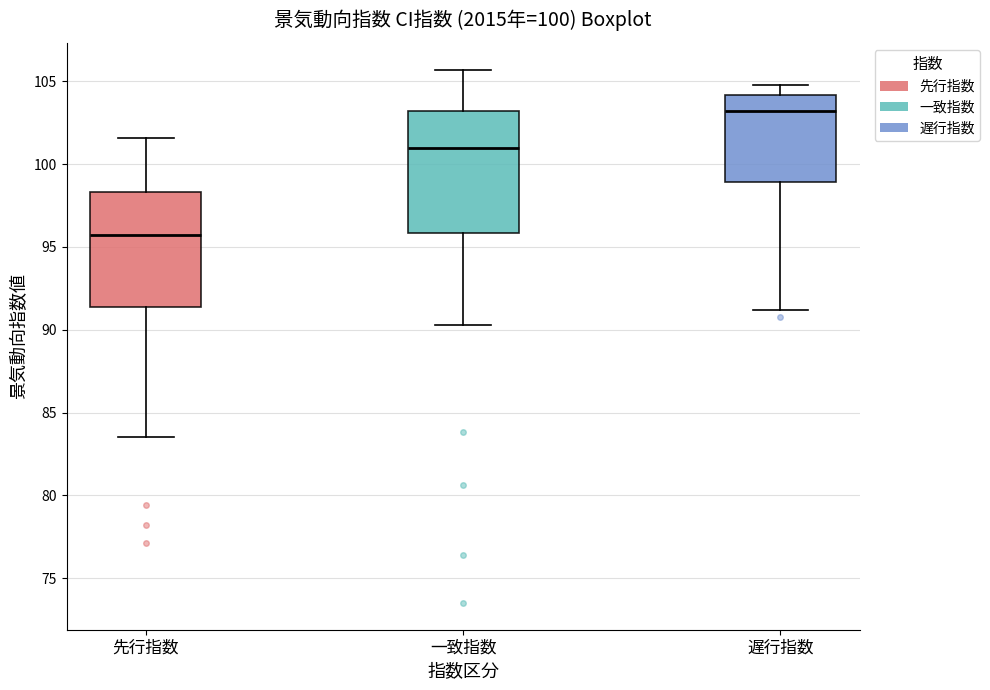

Which box has the highest median line?

遅行指数